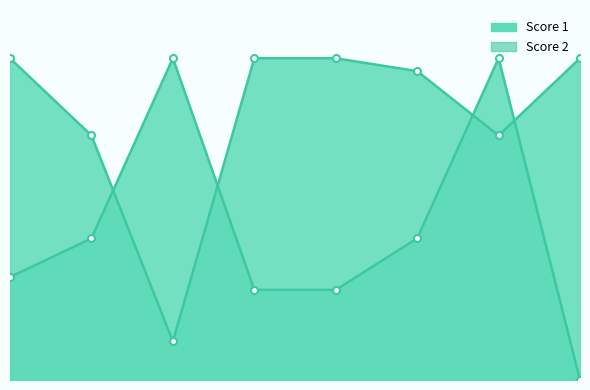

List the series in order of their overall mean, lowest first.

Score 2, Score 1